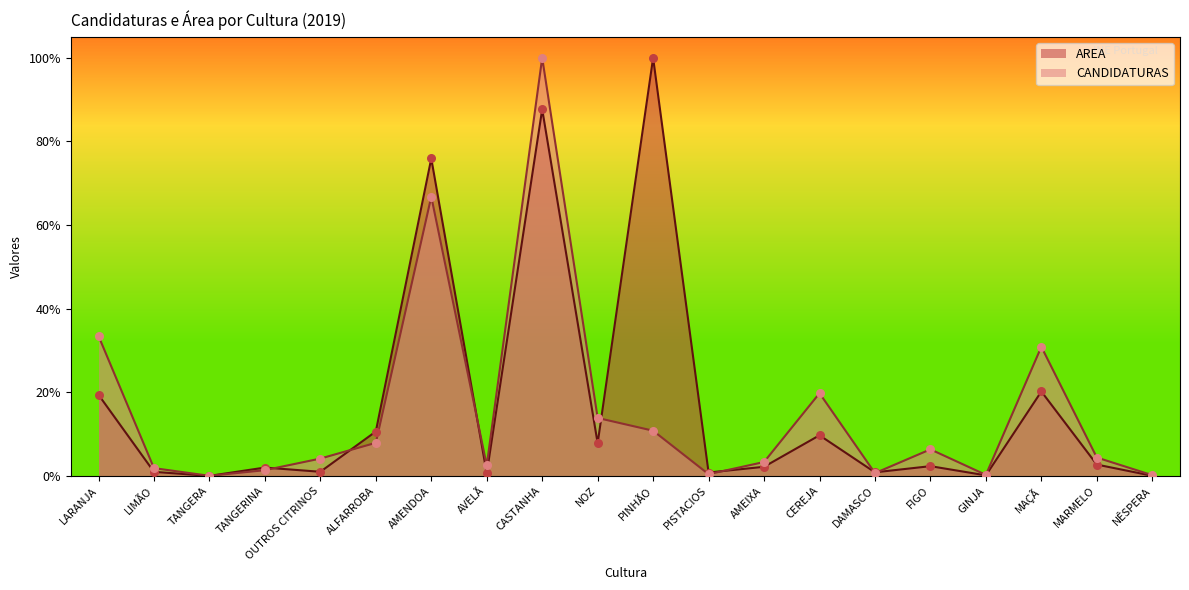

At which category is the sum across all series the highest?

CASTANHA